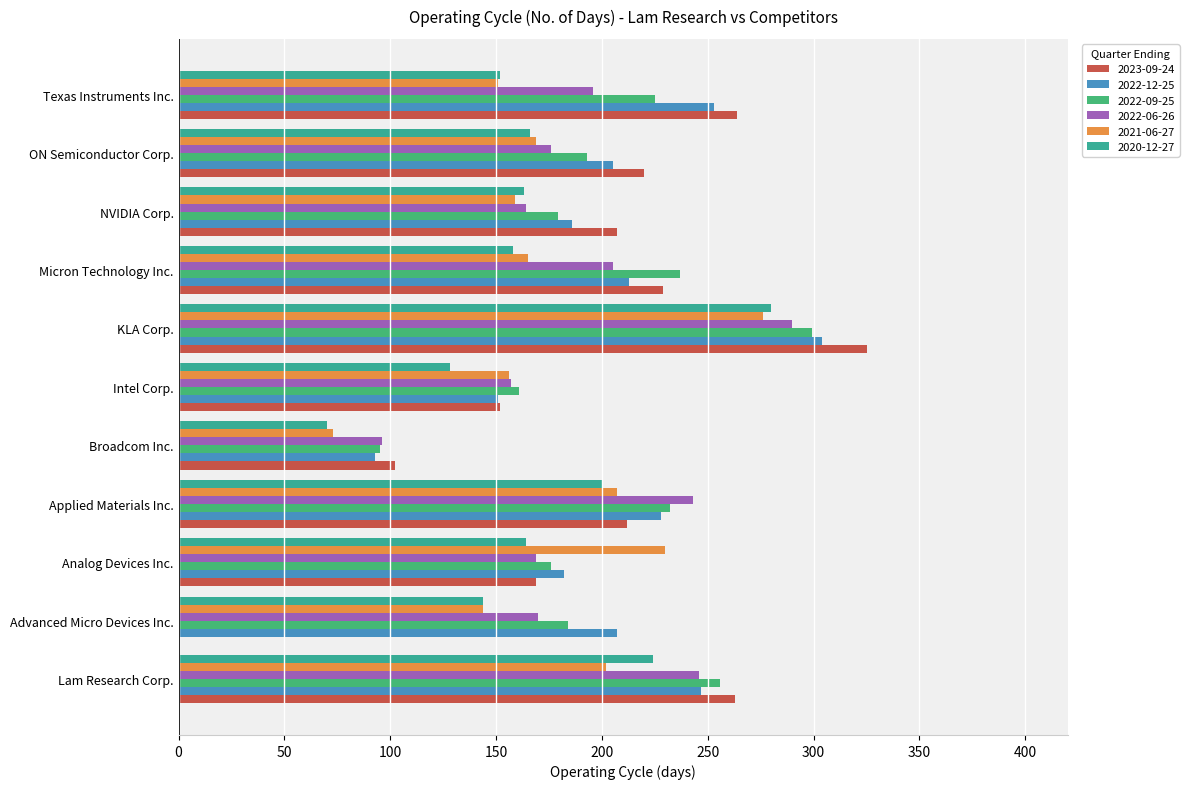

What is the value of the 2021-06-27 bar at the 6th from the left?

156